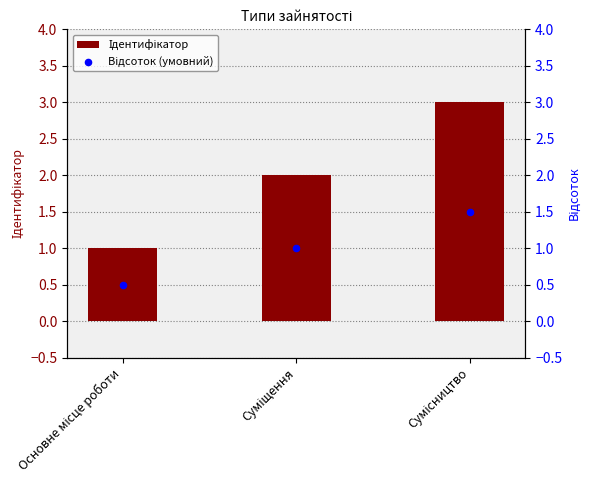

At which category is the sum across all series the highest?

Сумісництво